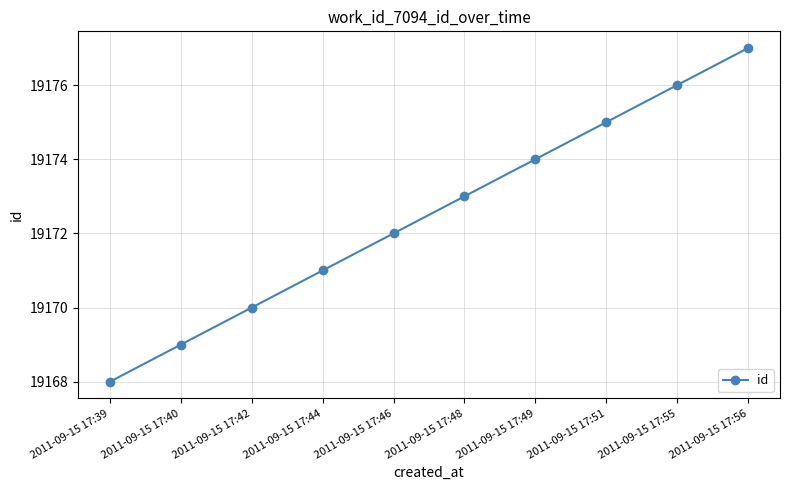

At which category does the chart reach its minimum across all series?

2011-09-15 17:39